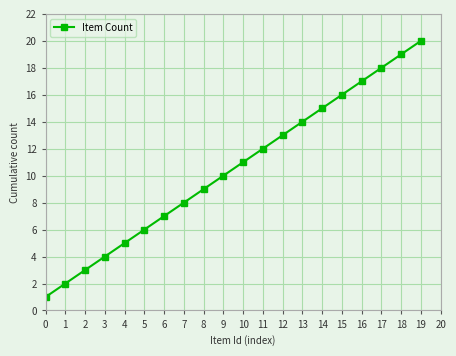

What is the maximum value shown in the chart?

20